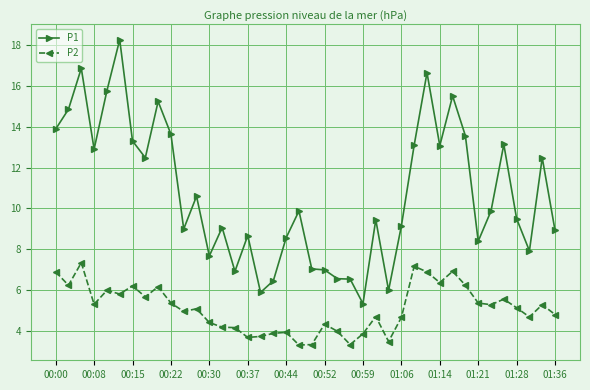

Which series has the largest total across all categories?

P1